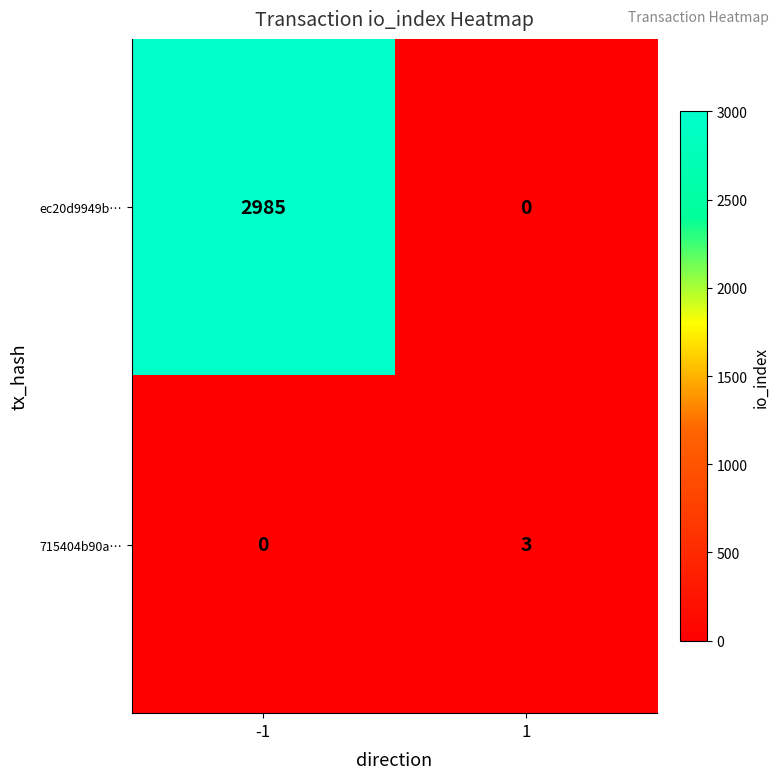

Reading right to left, list all the values displayed in this chart.

ec20d9949b…: 0	2985
715404b90a…: 3	0